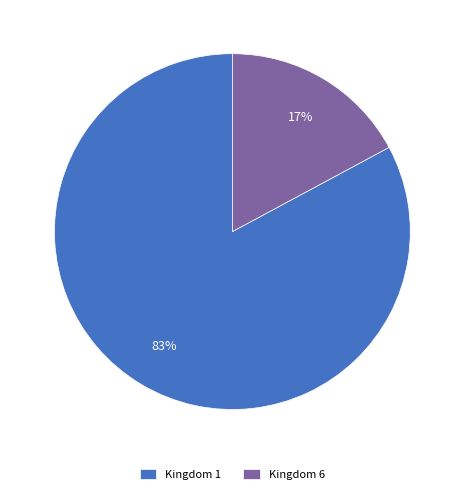

The Kingdom 6 slice represents 17% of the pie. True or false?

True